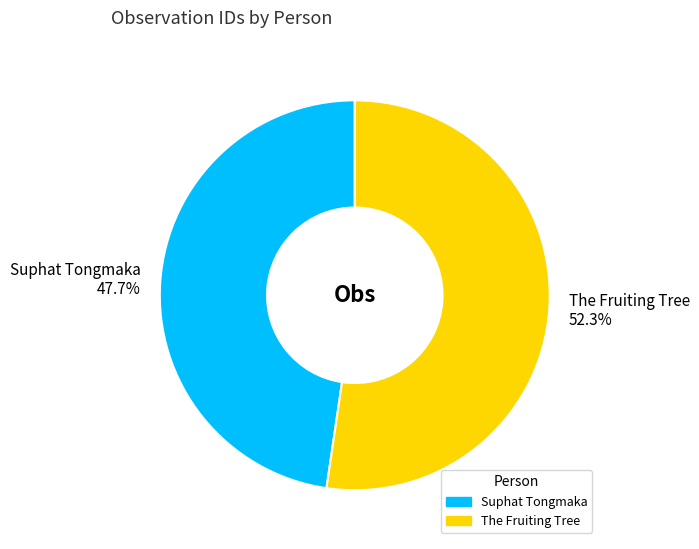

Is Suphat Tongmaka the majority of the pie?

No